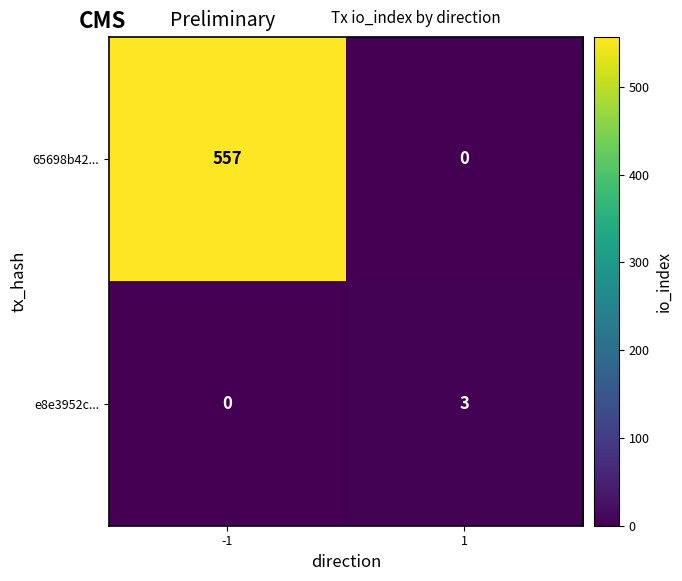

Which series has the largest range (max minus min)?

65698b42...